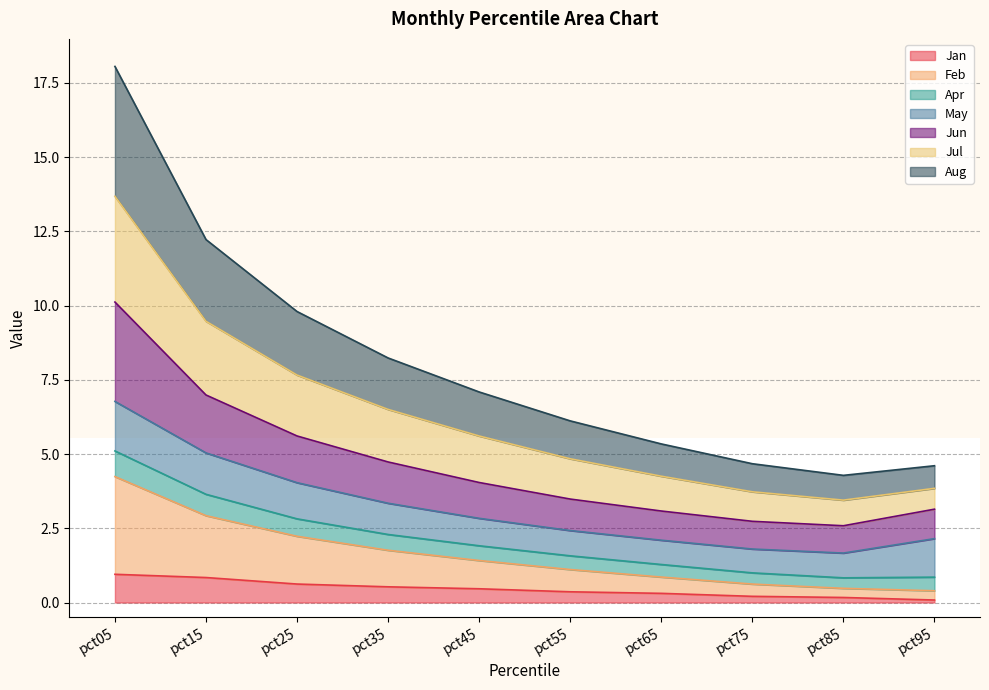

True or false: Apr has a value of 1.8 at pct45.

False